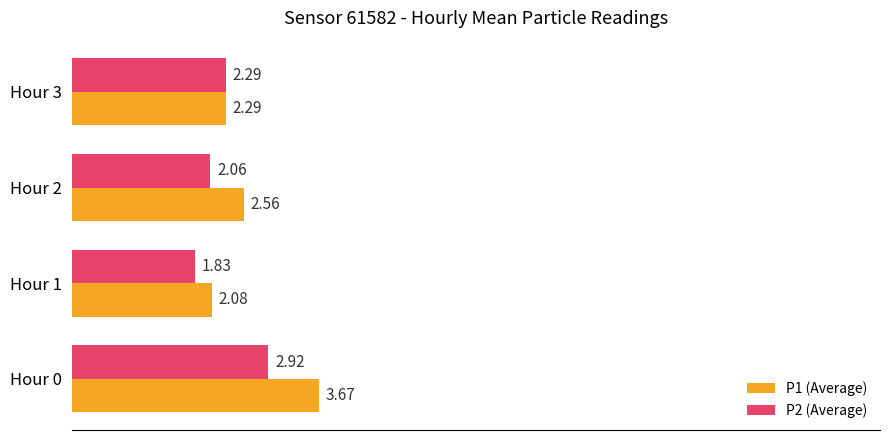

List the series in order of their overall mean, highest first.

P1 (Average), P2 (Average)